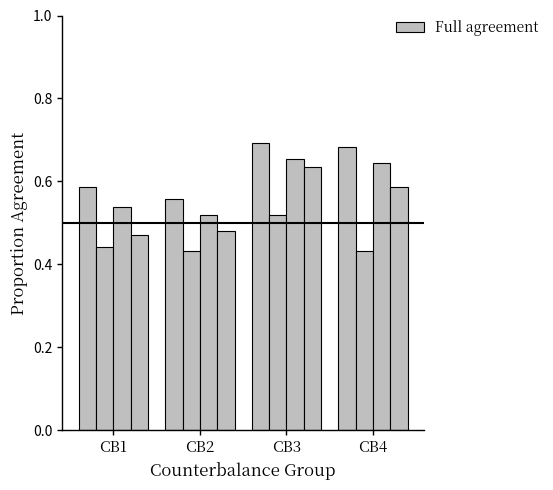

Does the chart contain stacked bars?

No